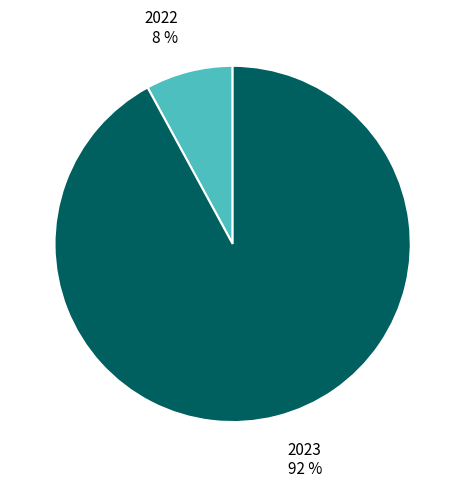

To the nearest percent, what is the difference between the largest and smallest slice percentages?

84%